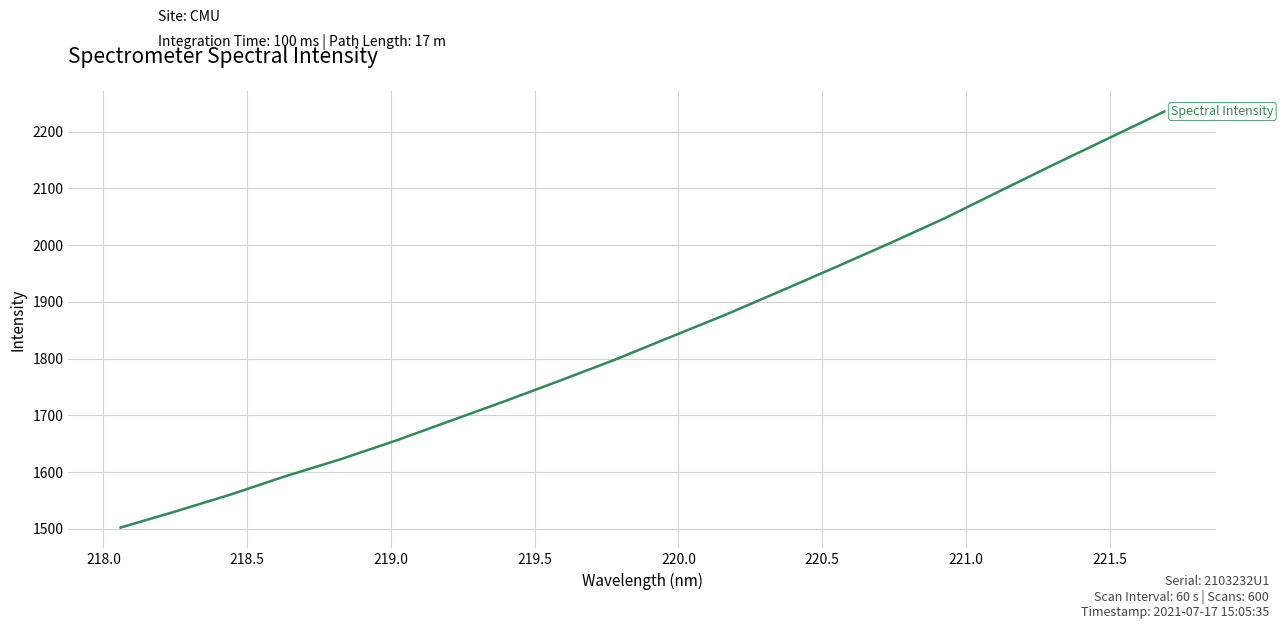

What is the average value?

1837.4